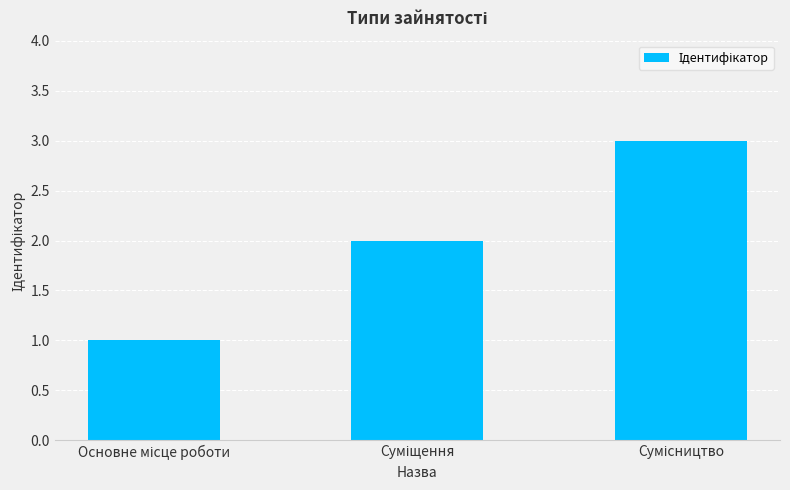

What is the maximum value shown in the chart?

3